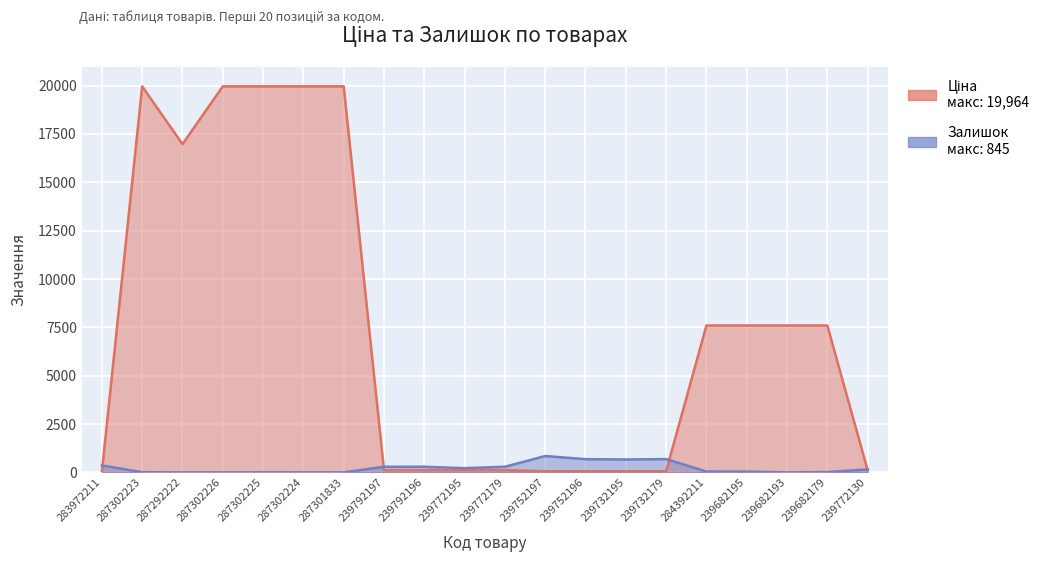

Reading left to right, list all the values displayed in this chart.

Ціна: 283972211=32.0	287302223=19964.2	287292222=16976.3	287302226=19964.2	287302225=19964.2	287302224=19964.2	287301833=19964.2	239792197=114.1	239792196=114.1	239772195=114.1	239772179=114.1	239752197=57.0	239752196=57.0	239732195=57.0	239732179=57.0	284392211=7596.5	239682195=7596.5	239682193=7596.5	239682179=7596.5	239772130=114.1
Залишок: 283972211=360.0	287302223=7.0	287292222=2.0	287302226=0.0	287302225=5.0	287302224=3.0	287301833=0.0	239792197=289.0	239792196=290.0	239772195=218.0	239772179=290.0	239752197=845.0	239752196=683.0	239732195=665.0	239732179=686.0	284392211=43.0	239682195=41.0	239682193=0.0	239682179=16.0	239772130=153.0